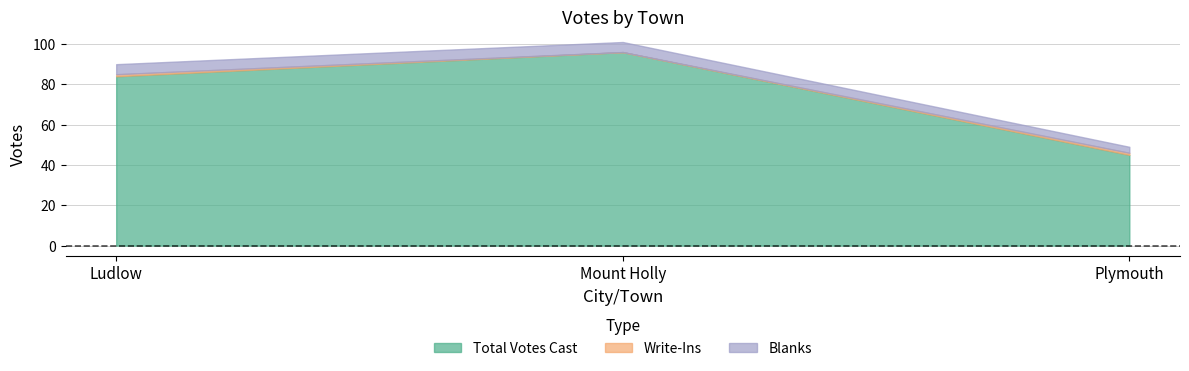

Reading right to left, transcribe all the data shown in this chart.

Total Votes Cast: Plymouth=45	Mount Holly=96	Ludlow=84
Write-Ins: Plymouth=1	Mount Holly=0	Ludlow=1
Blanks: Plymouth=3	Mount Holly=5	Ludlow=5